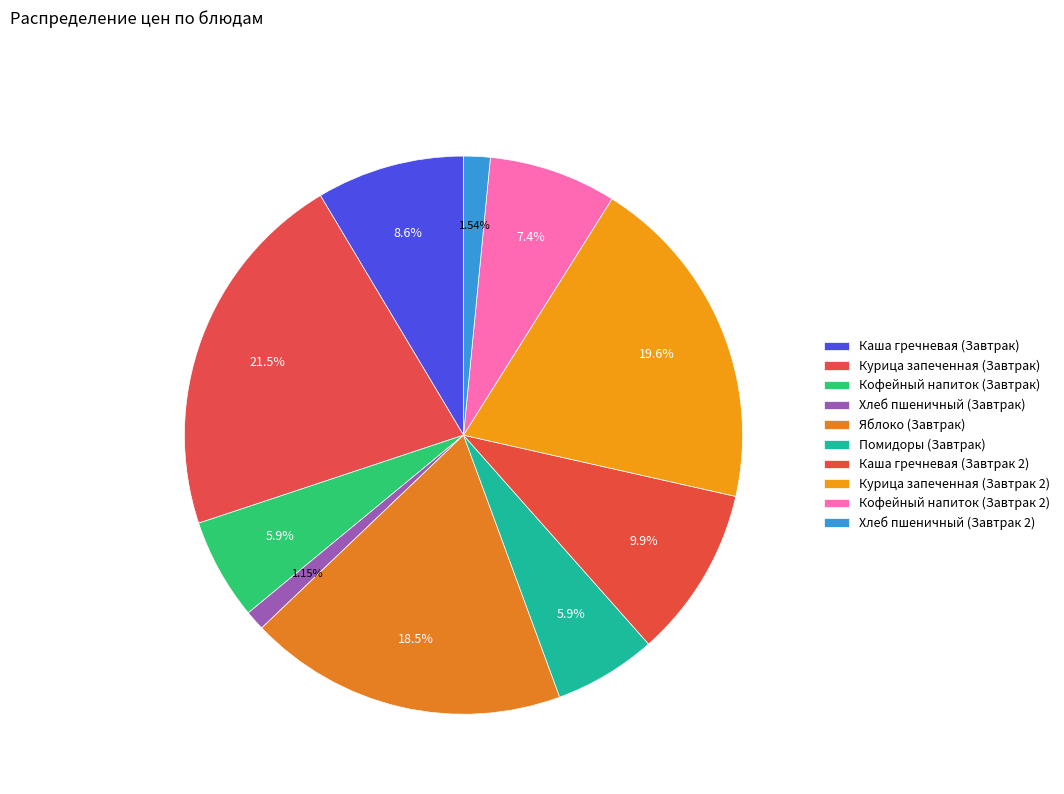

How many segments does this pie chart have?

10